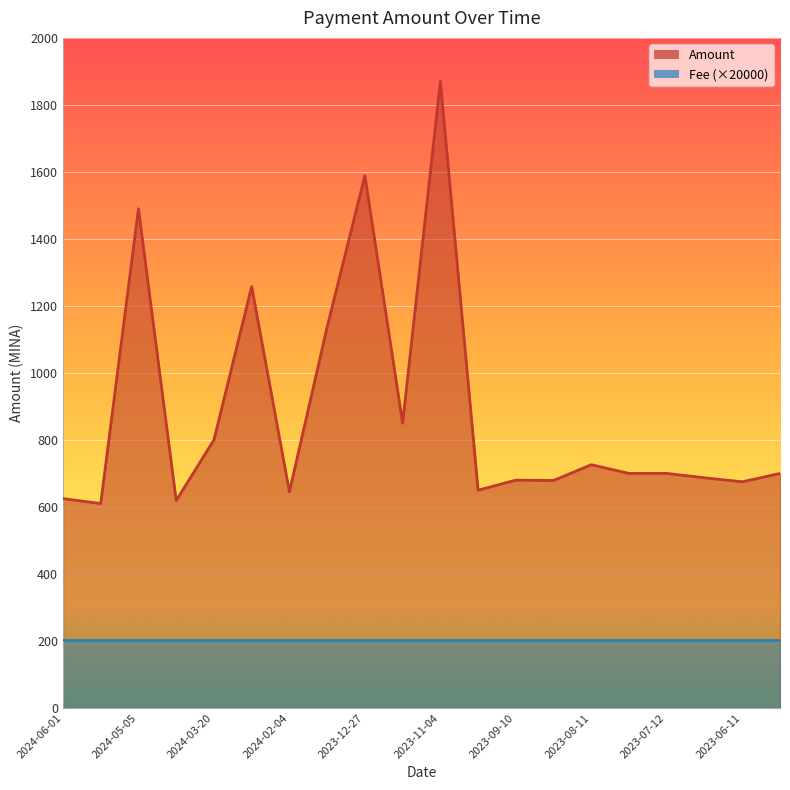

Reading left to right, transcribe all the data shown in this chart.

625	610	1490	619	800	1258	645	1137	1589	850	1870	650	680	679	726	700	700	687	675	700